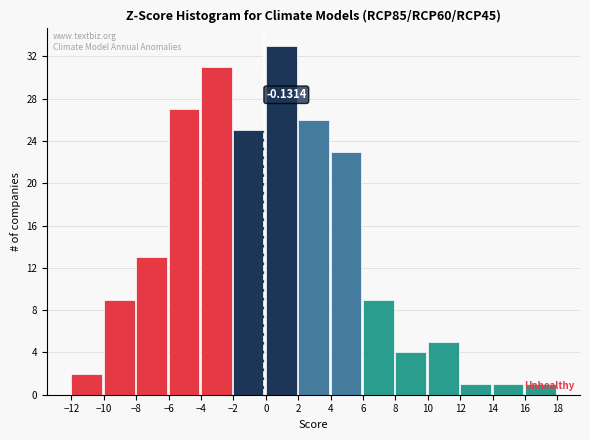

Which range on the x-axis has the tallest bar?

0 to 2